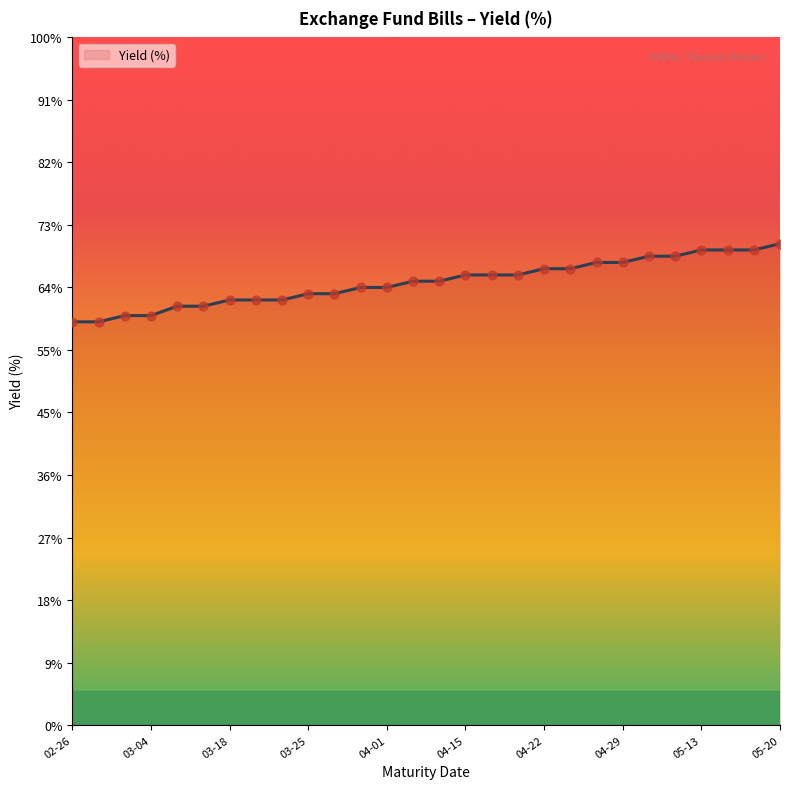

Does the chart have visible grid lines?

No